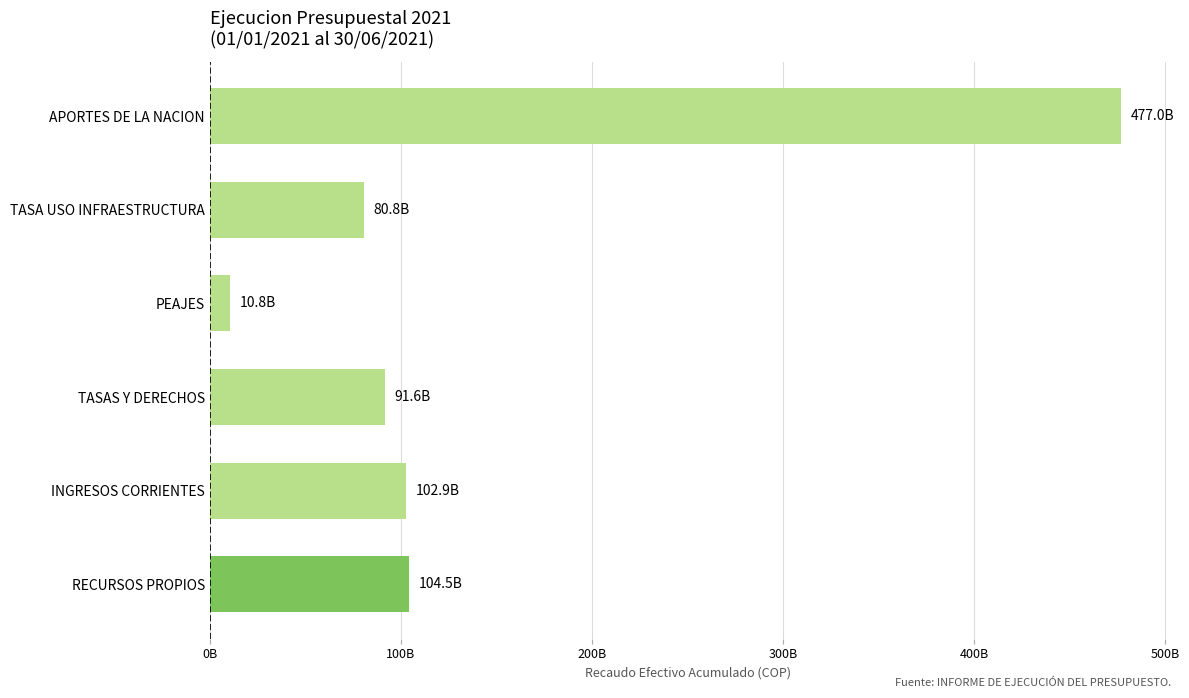

Where is the data nearest to the value 243895100023?

RECURSOS PROPIOS